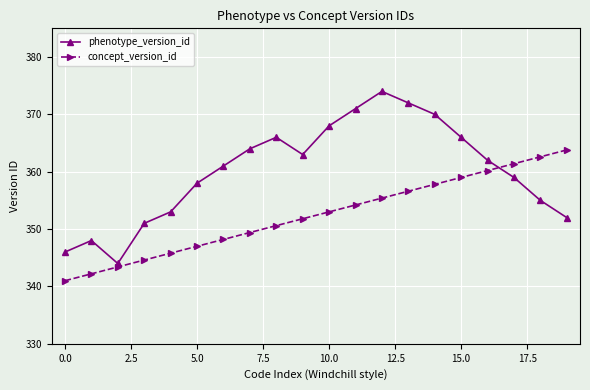

What is the minimum value shown in the chart?

341.0